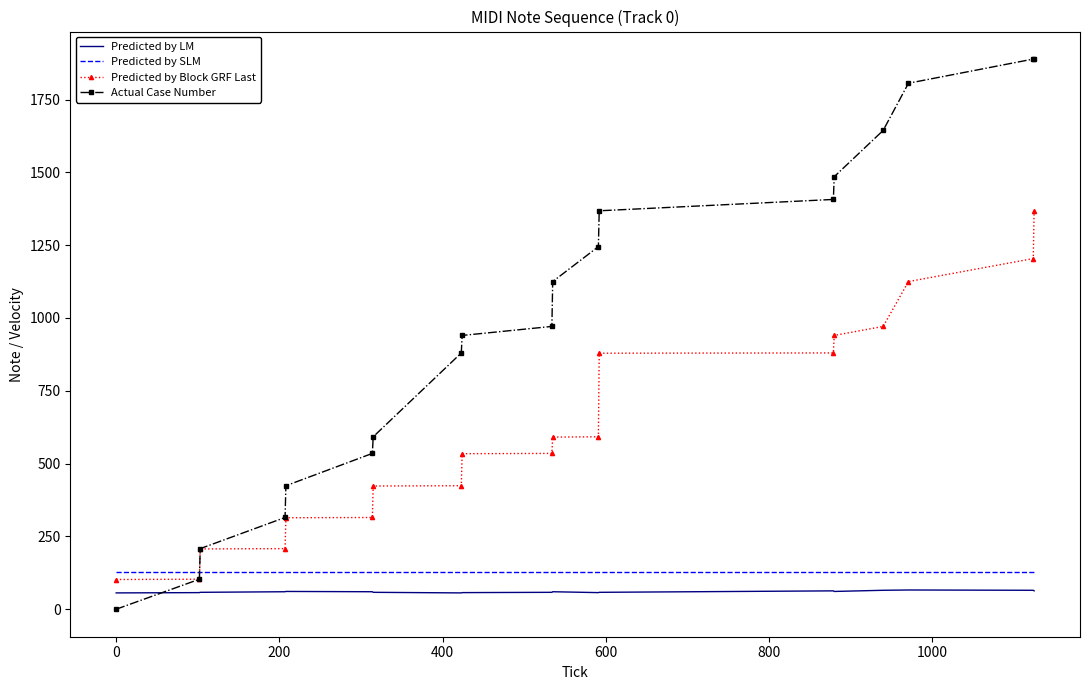

Which series has the largest range (max minus min)?

Actual Case Number